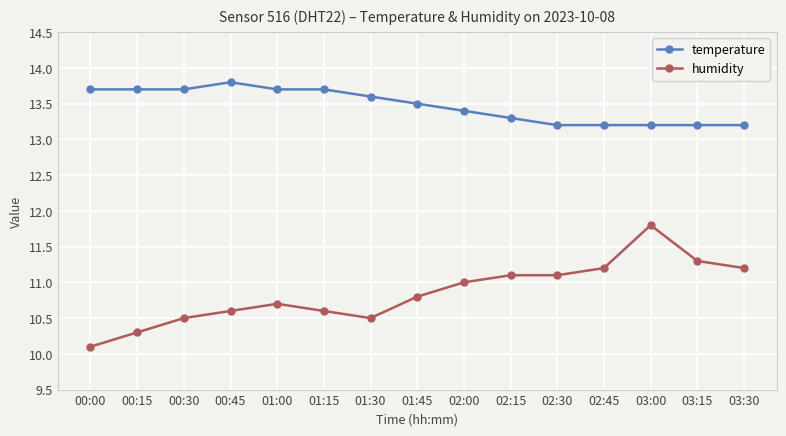

Which series has the widest spread of values?

humidity